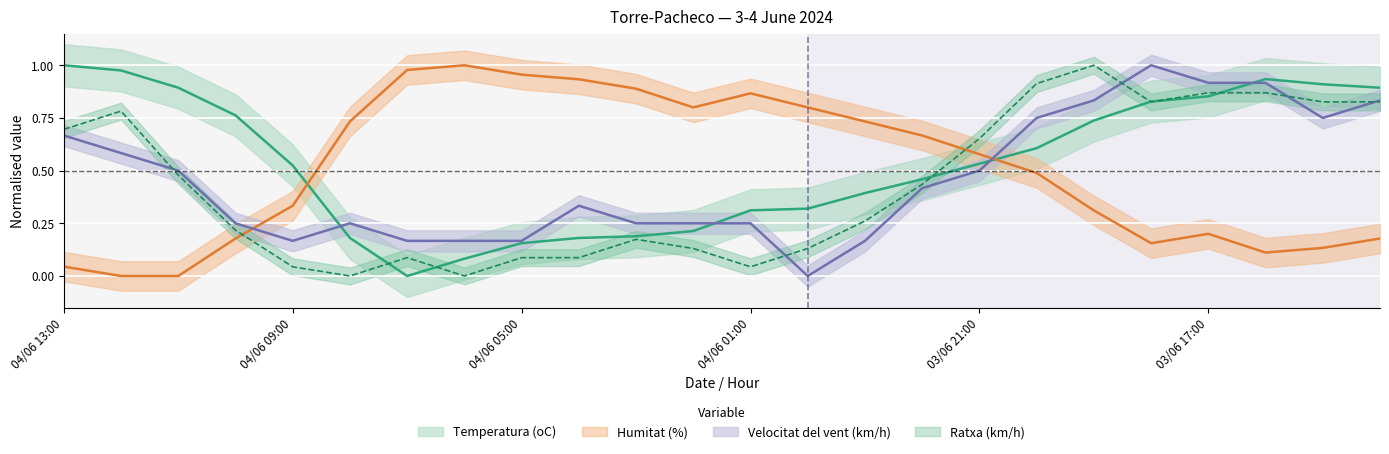

Is this an area chart (filled region under the line)?

No